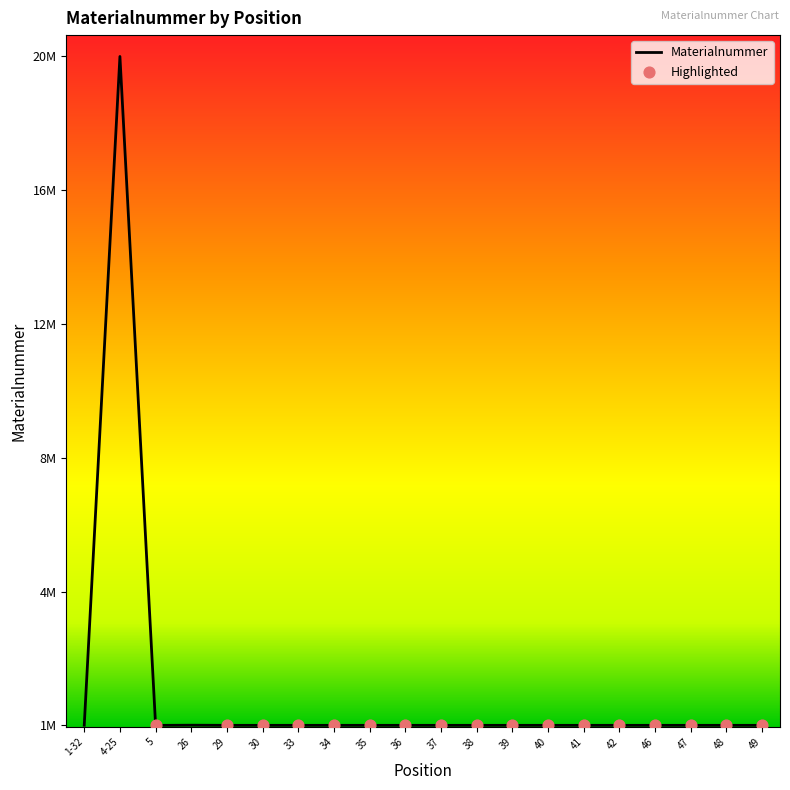

What is the change in value from 1-32 to 33?

-3938